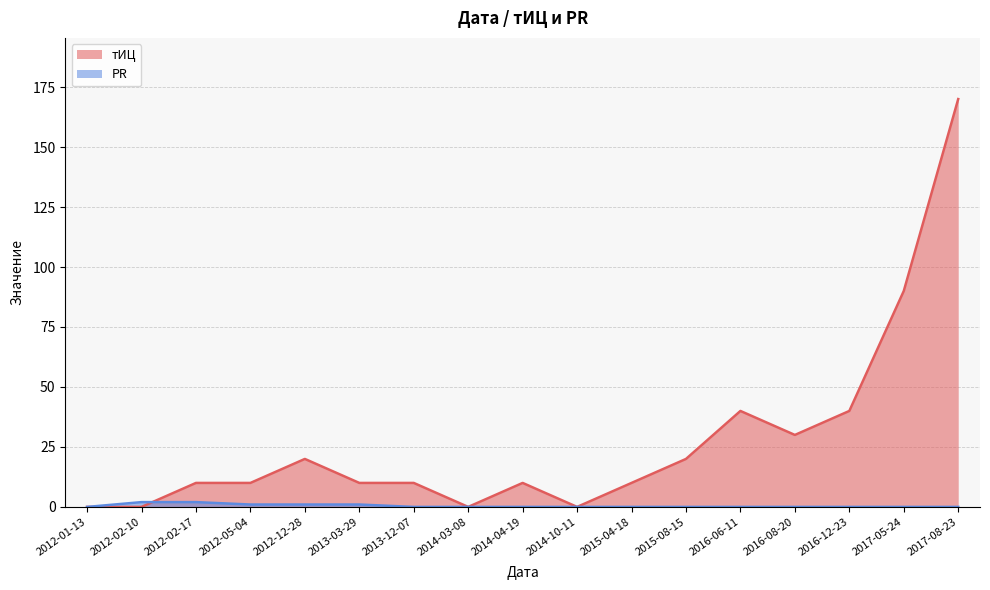

What position from the right is 2016-06-11?

5